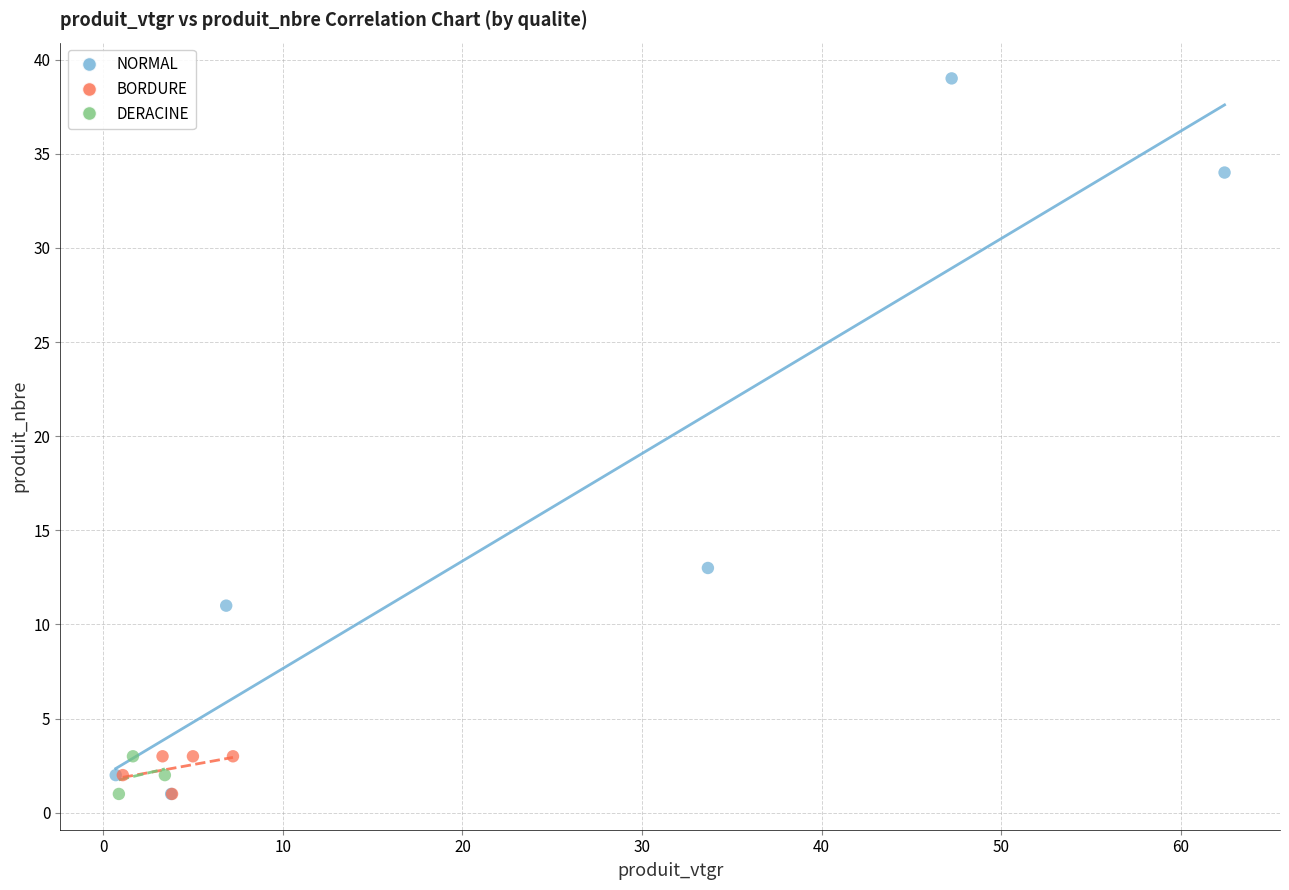

Which series reaches the maximum Y coordinate?

NORMAL